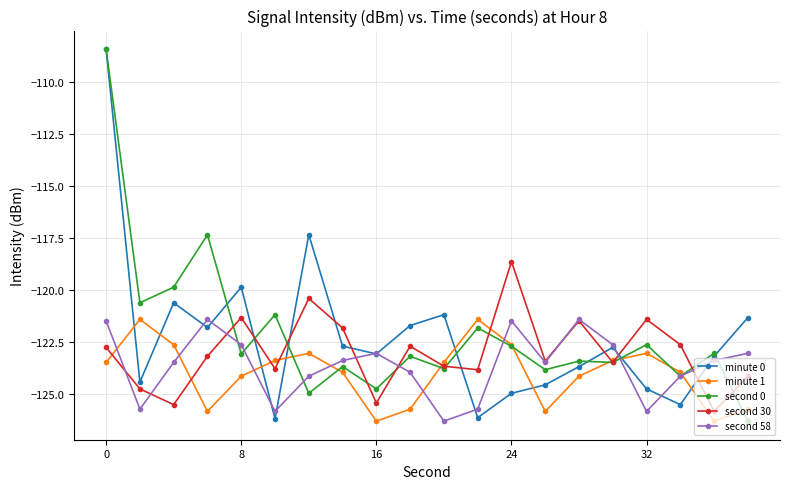

What is the value of the minute 1 point at the 20th from the left?

-125.8